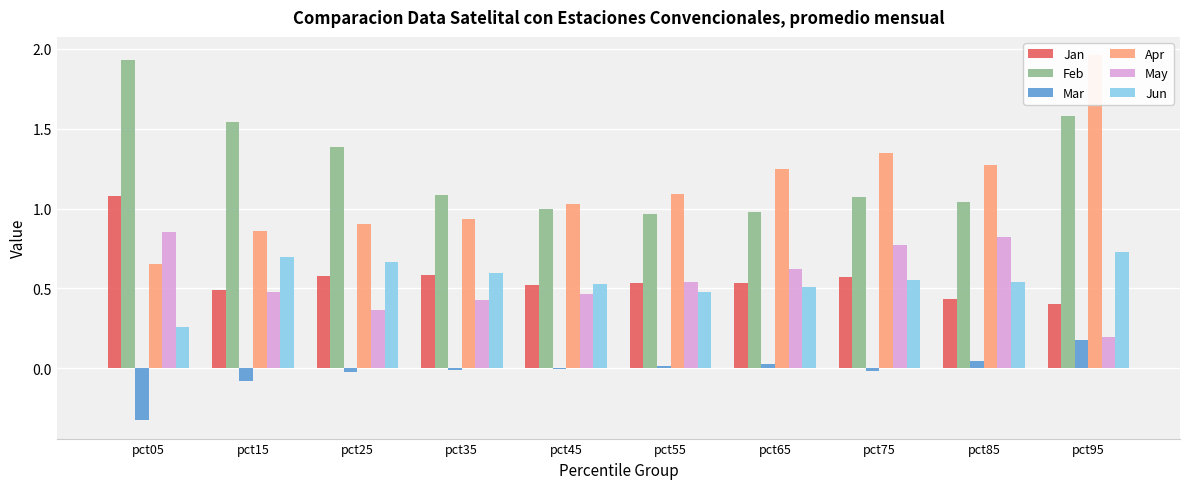

How many categories are shown in the chart?

10